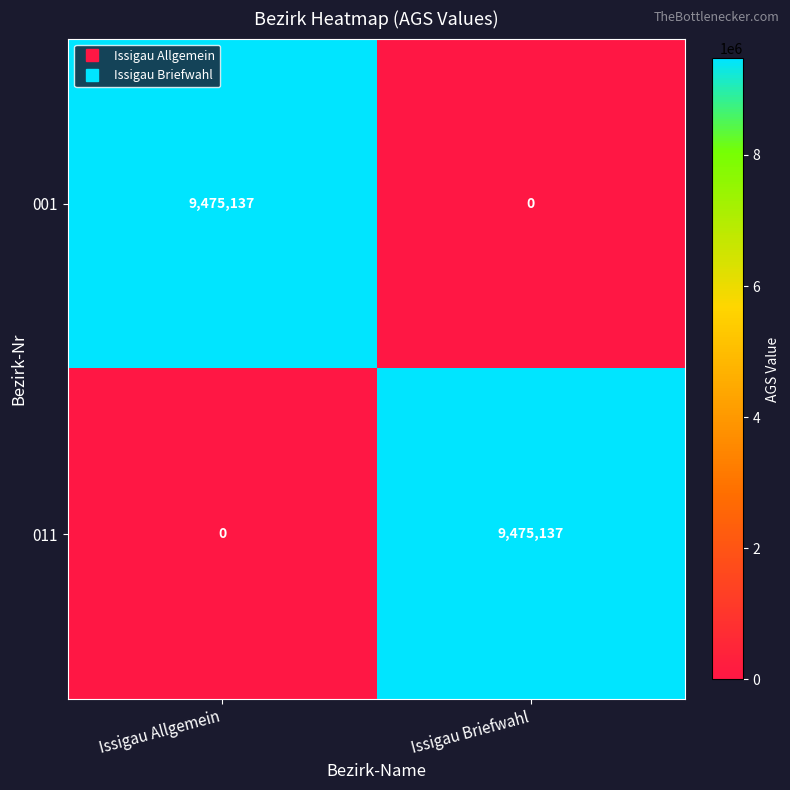

Rank the series at Issigau Briefwahl from lowest to highest value.

001, 011